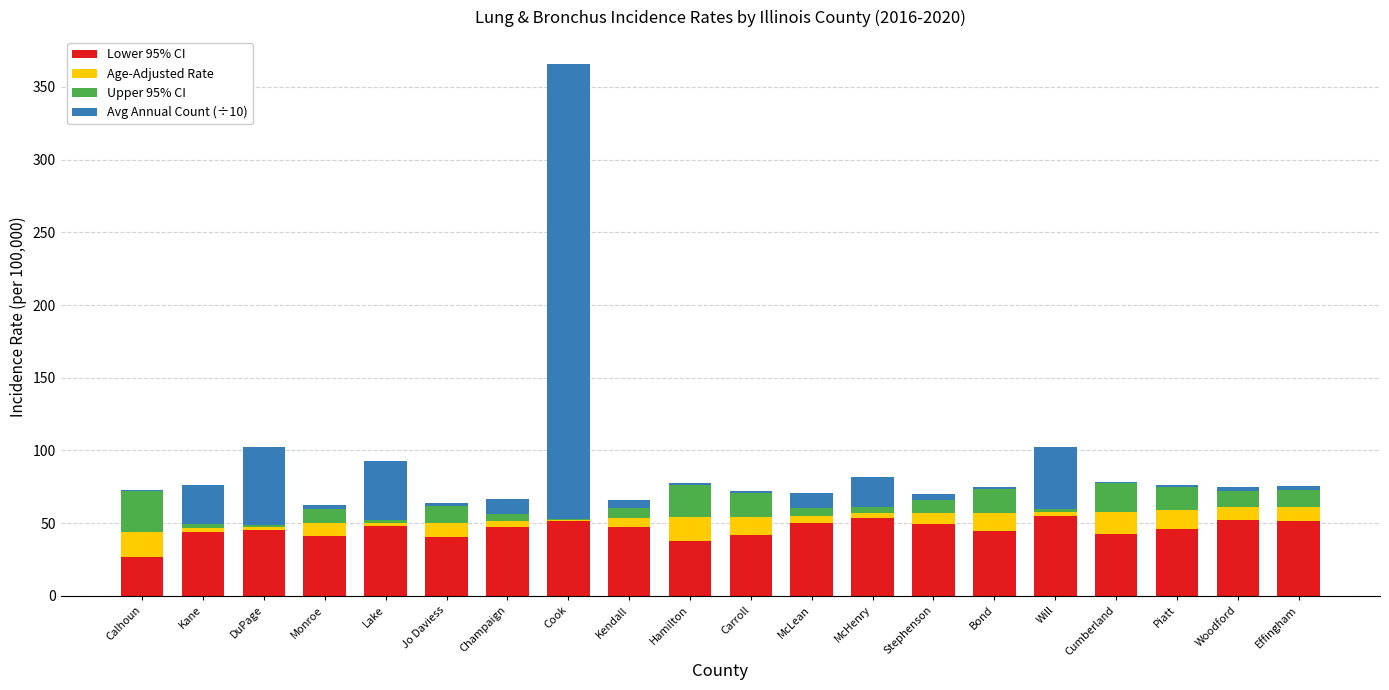

True or false: Lower 95% CI has a value of 62.0 at Monroe.

False